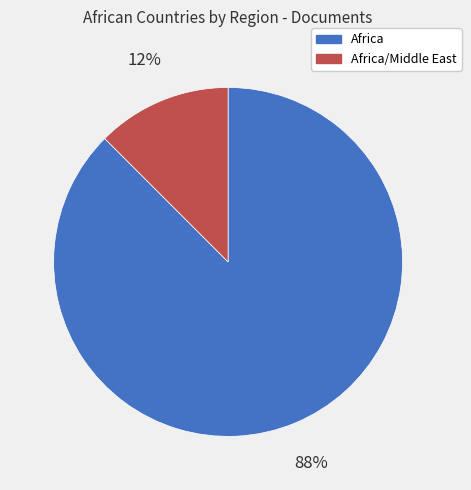

Is there any slice that represents more than half of the pie?

Yes